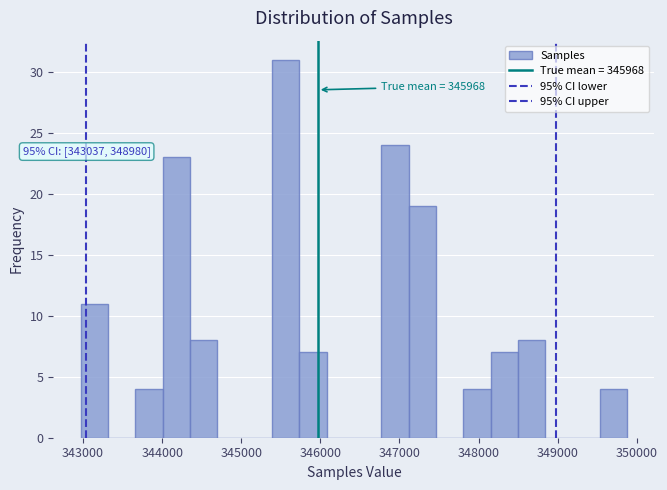

Read against the x-axis, roughly where is the centre of the tallest bar?

345600